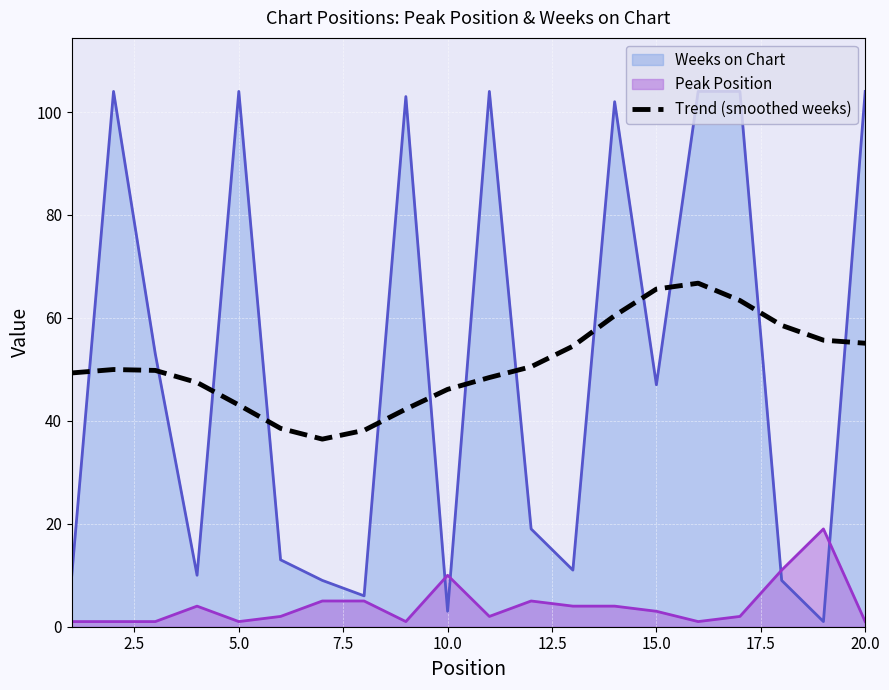

Does the chart display data point markers on the line(s)?

No